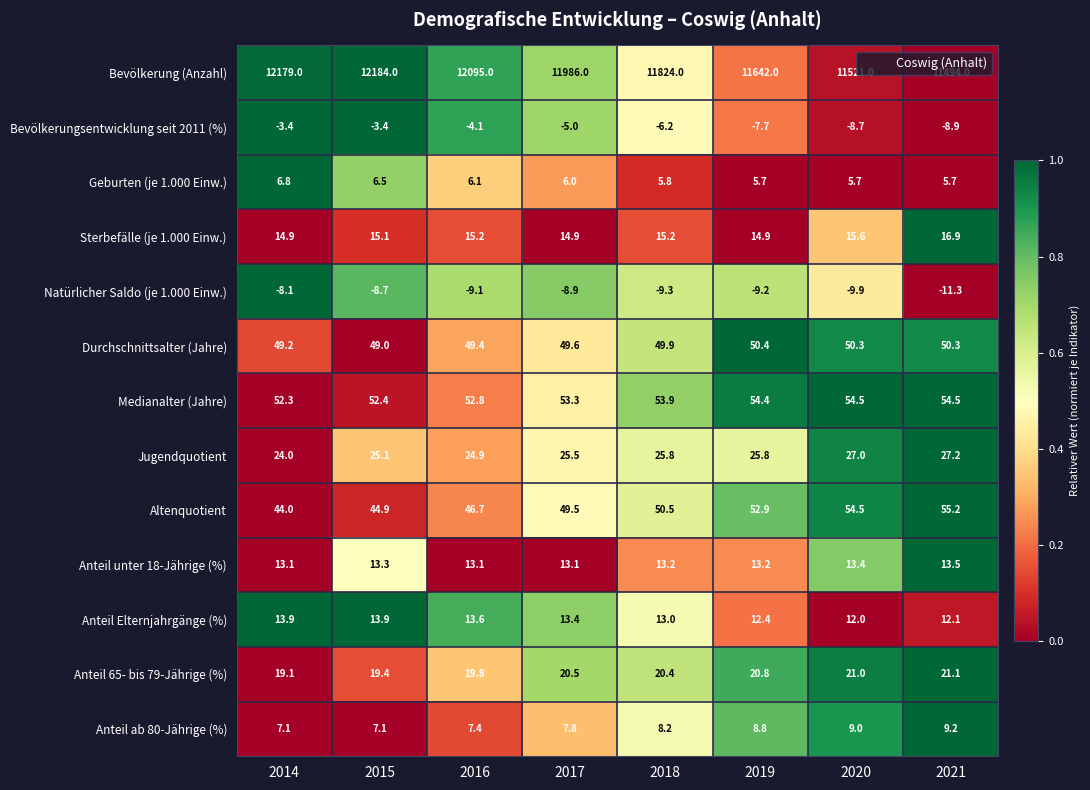

What is the sum of all Bevölkerung (Anzahl) values?

94925.0